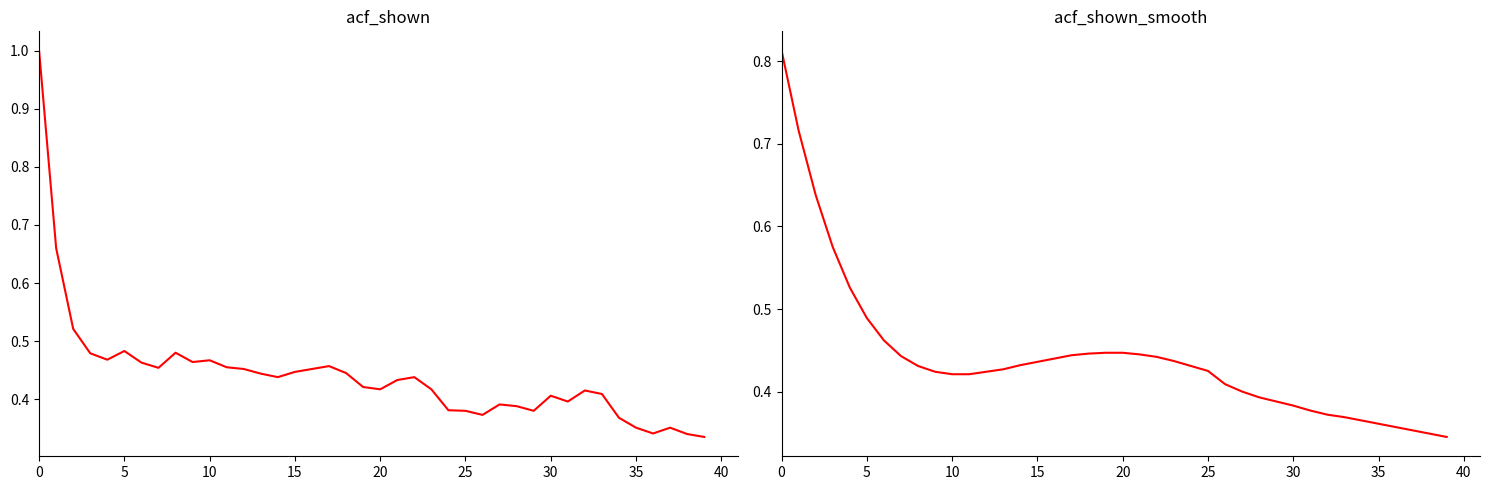

List the series in order of their peak value, highest first.

acf_shown, acf_shown_smooth